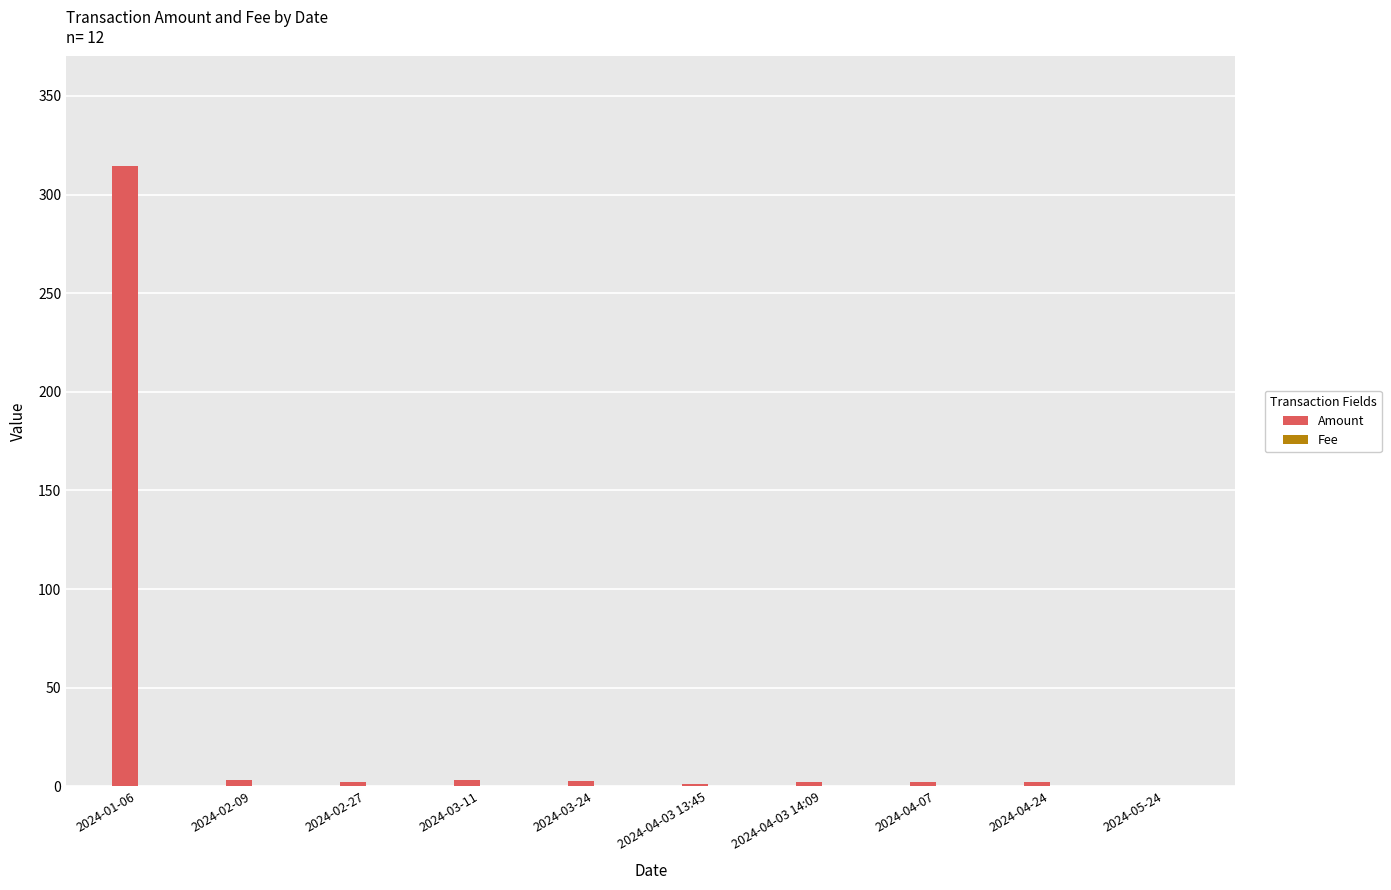

What is the highest value of the Amount series?

314.7